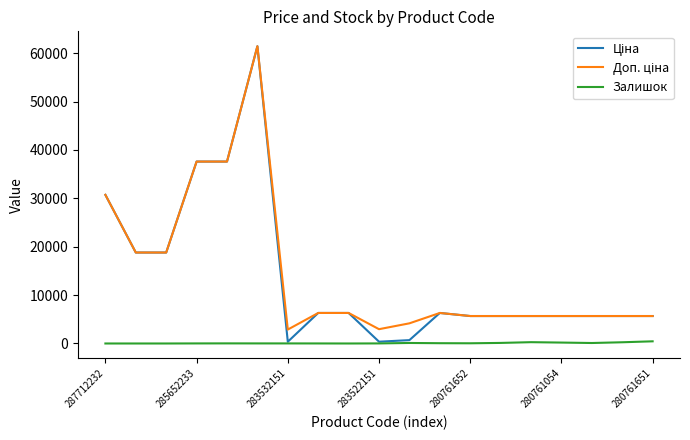

What is the maximum value shown in the chart?

61434.3